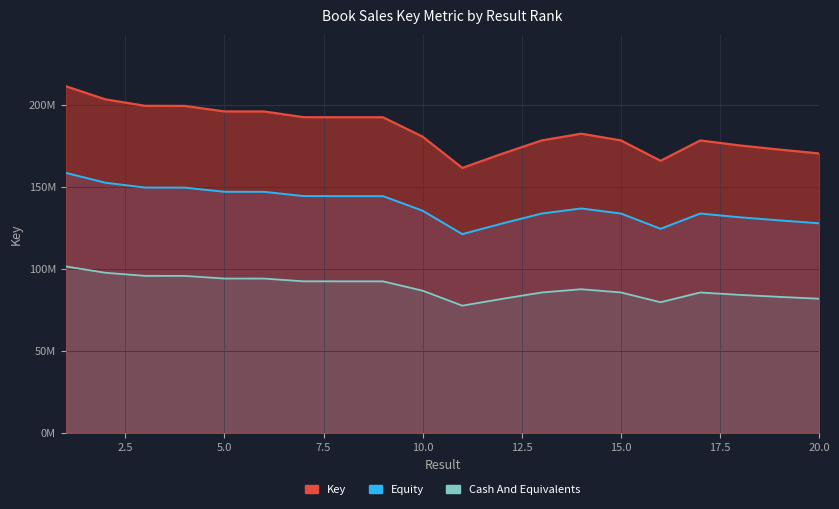

The value at 18 is 297731812. True or false?

False